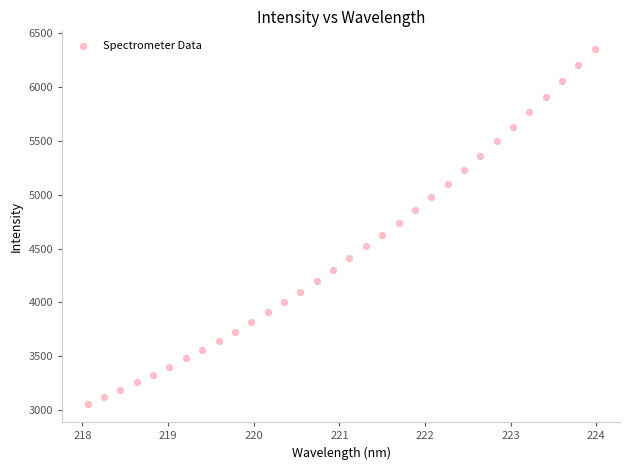

What is the range of Y values (max minus min)?

3302.6